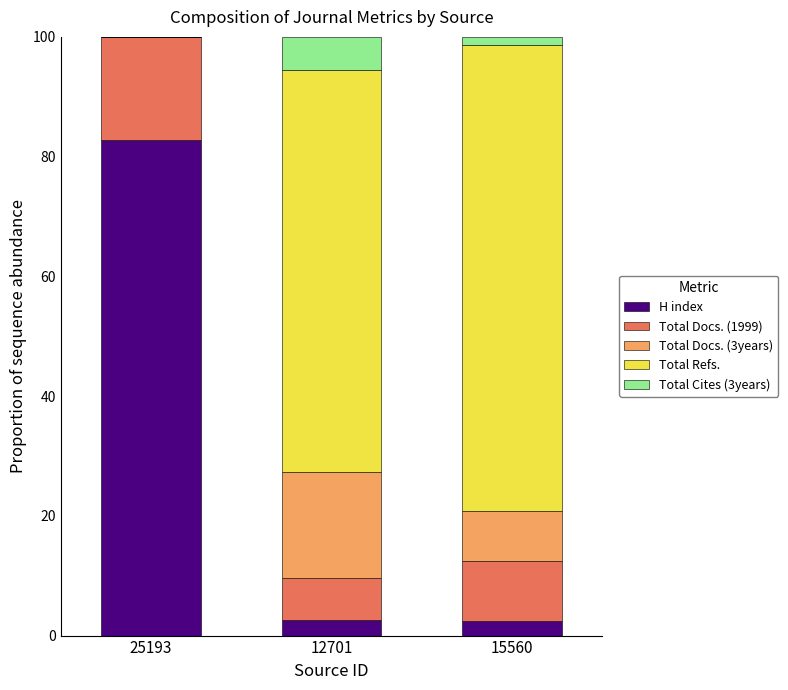

What is the sum of all H index values?

87.6